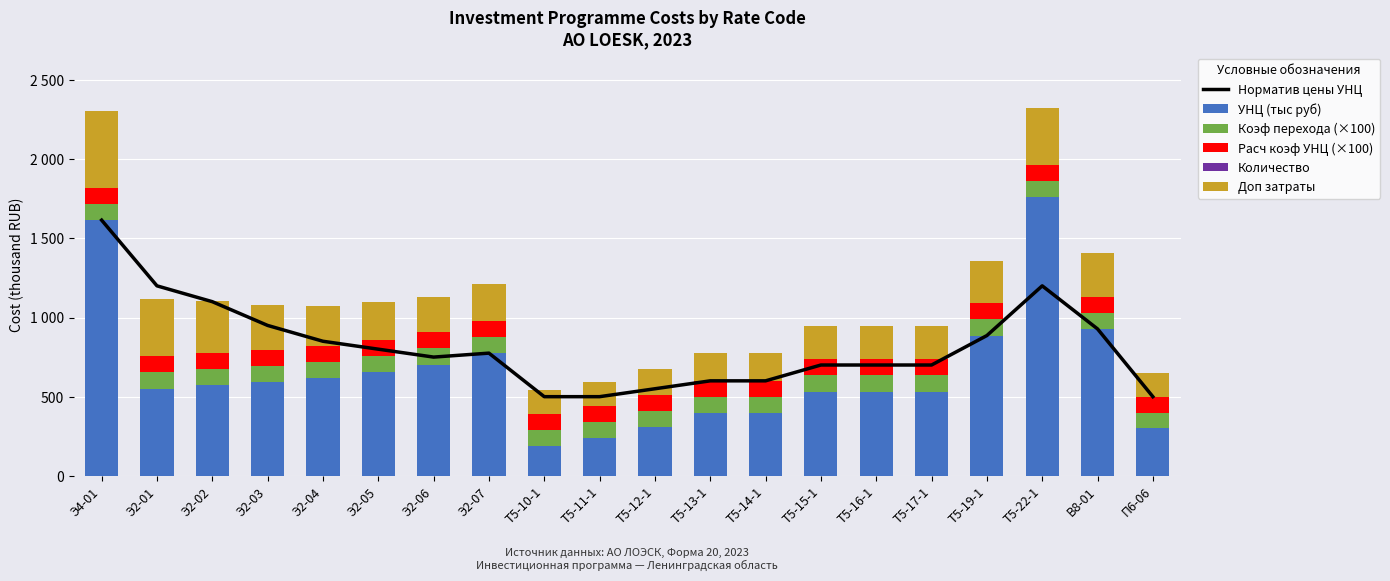

Is the value of Коэф перехода (×100) at Т5-13-1 greater than the value of Количество at Т5-16-1?

Yes